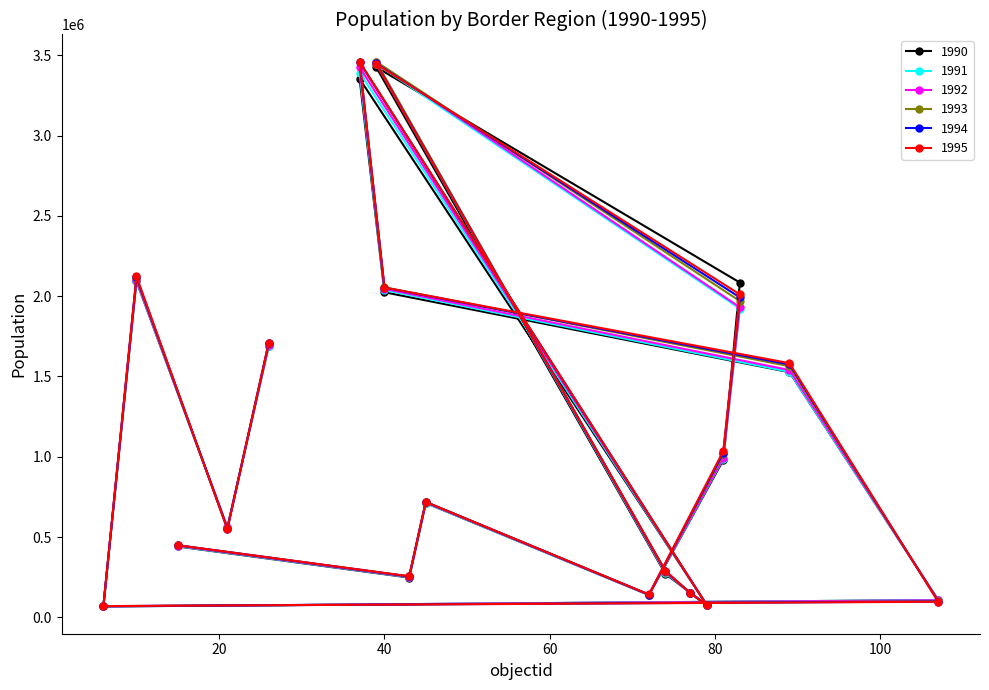

Does the chart display data point markers on the line(s)?

Yes